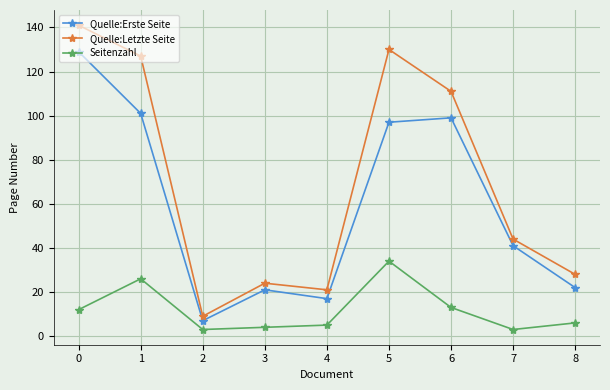

Reading left to right, extract all data points from this chart.

Quelle:Erste Seite: 129	101	7	21	17	97	99	41	22
Quelle:Letzte Seite: 141	127	9	24	21	130	111	44	28
Seitenzahl: 12	26	3	4	5	34	13	3	6